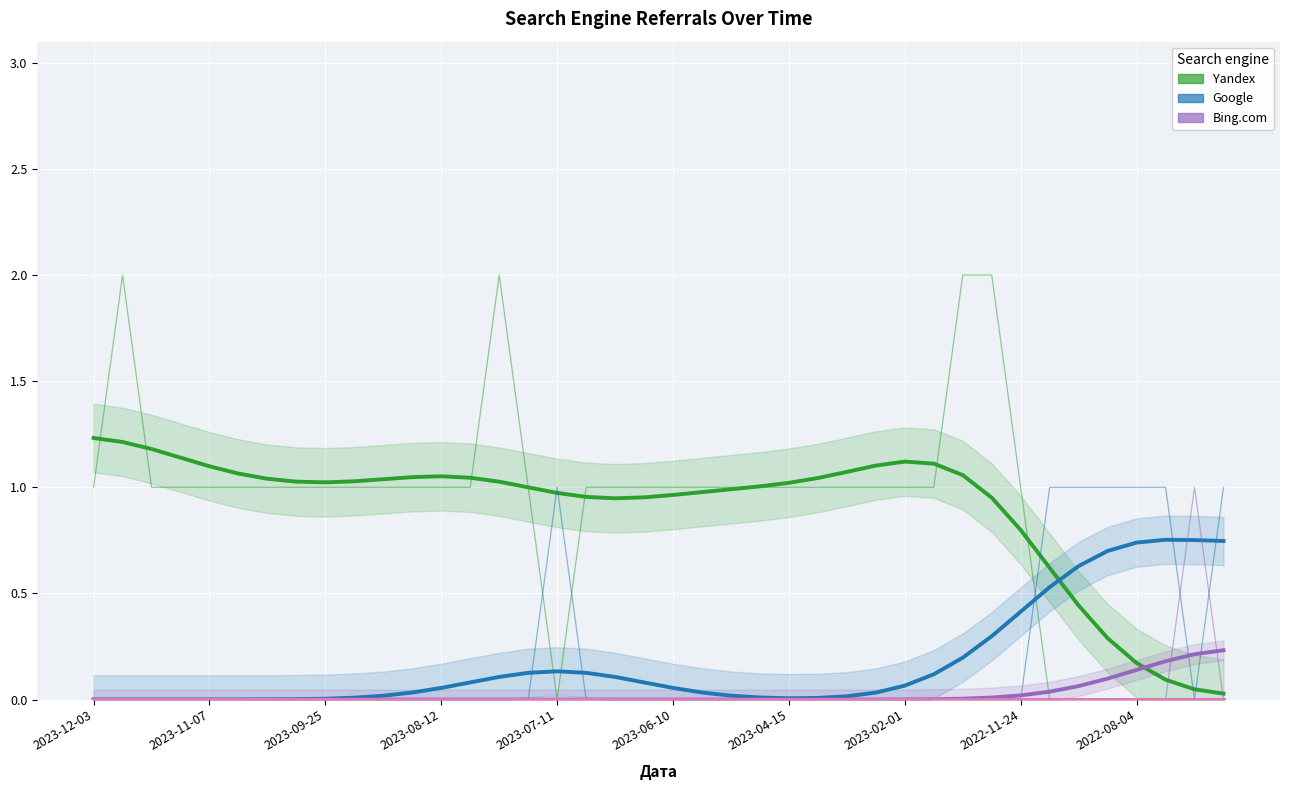

At which label does QIP.ru reach its peak?

2023-12-03